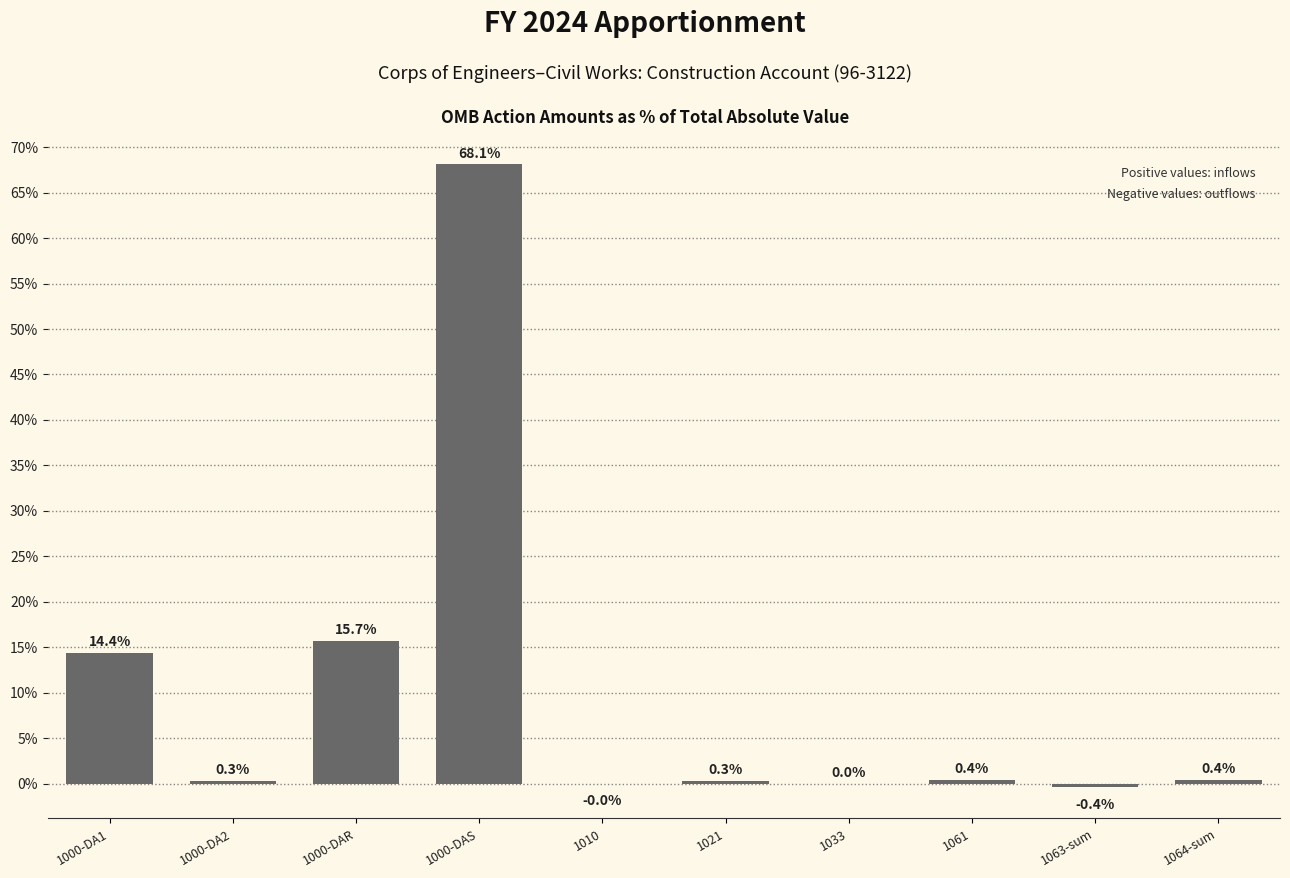

What is the maximum value shown in the chart?

68.1